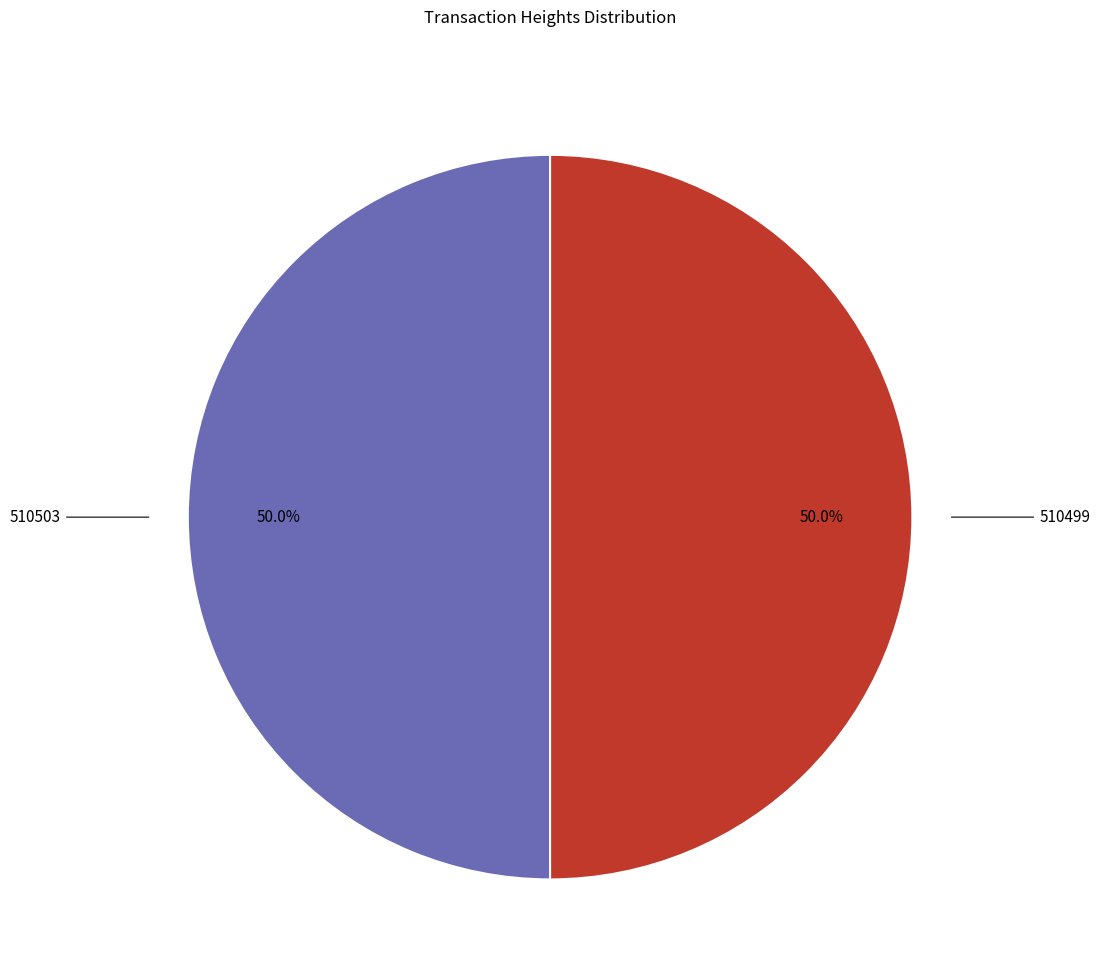

Count the number of slices in the pie.

2